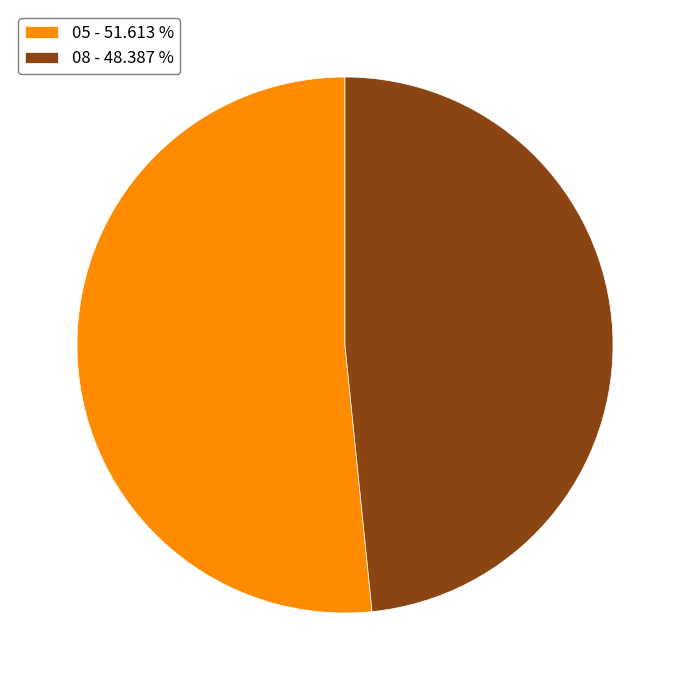

Does 08 - 48.387 % represent more than half of the total?

No